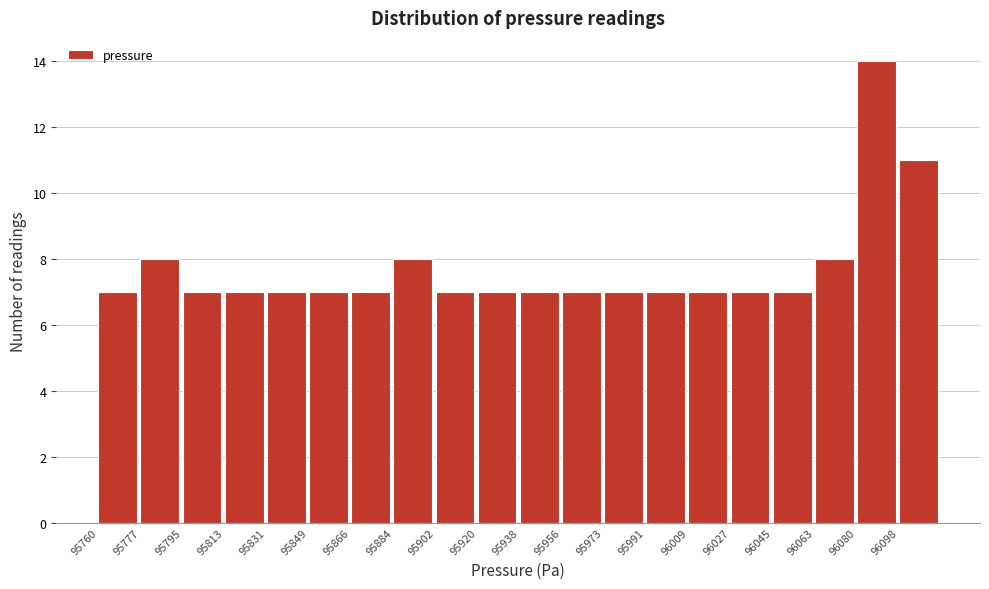

Reading left to right, transcribe this chart: for each bar, give the range it covers on the x-axis and its height. Neither the bar edges nor the heights are printed on the chart, so give them approximately, as read against the axes.

95760 to 95778: 7
95778 to 95796: 8
95796 to 95814: 7
95814 to 95832: 7
95832 to 95850: 7
95850 to 95866: 7
95866 to 95884: 7
95884 to 95902: 8
95902 to 95920: 7
95920 to 95938: 7
95938 to 95956: 7
95956 to 95974: 7
95974 to 95992: 7
95992 to 96010: 7
96010 to 96028: 7
96028 to 96046: 7
96046 to 96064: 7
96064 to 96080: 8
96080 to 96098: 14
96098 to 96116: 11